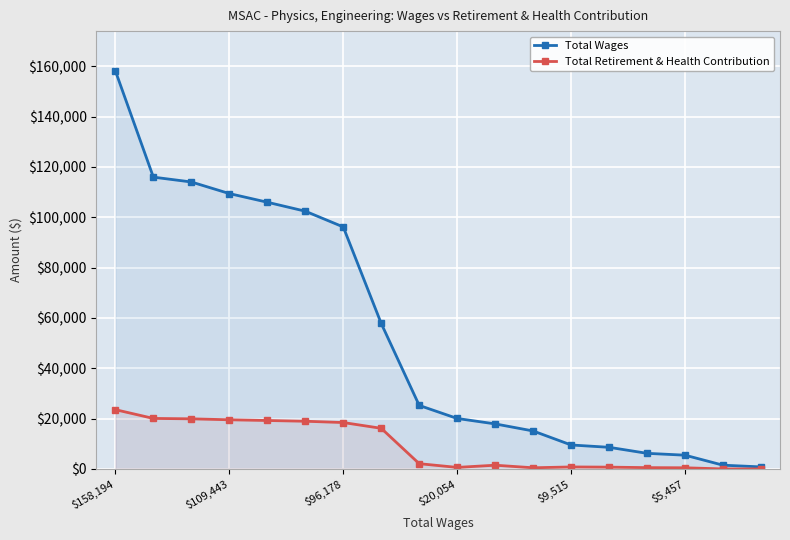

Reading right to left, list all the values displayed in this chart.

Total Wages: 801	1483	5457	6197	8591	9515	15082	17895	20054	25241	57815	96178	102439	106001	109443	114048	115974	158194
Total Retirement & Health Contribution: 0	0	450	511	709	785	452	1476	602	2082	16141	18435	18951	19245	19529	19909	20068	23551